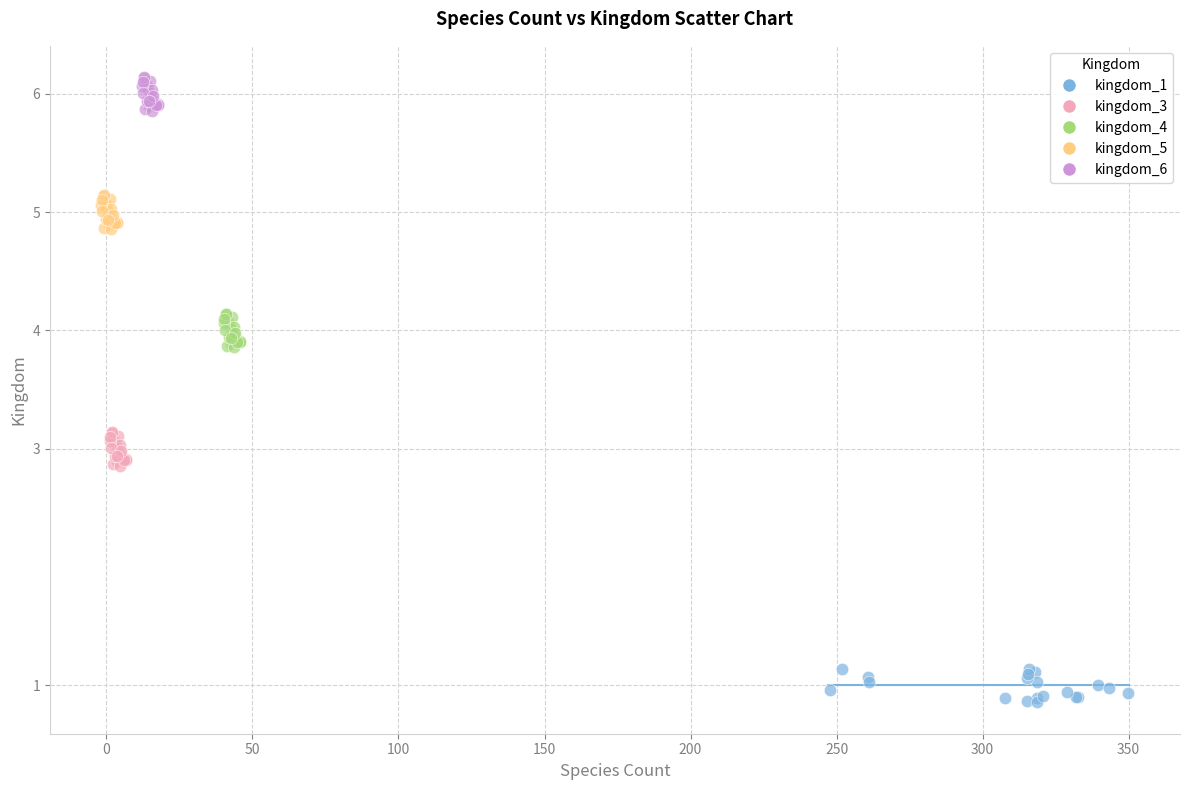

Which series contains the lowest Y value?

kingdom_1